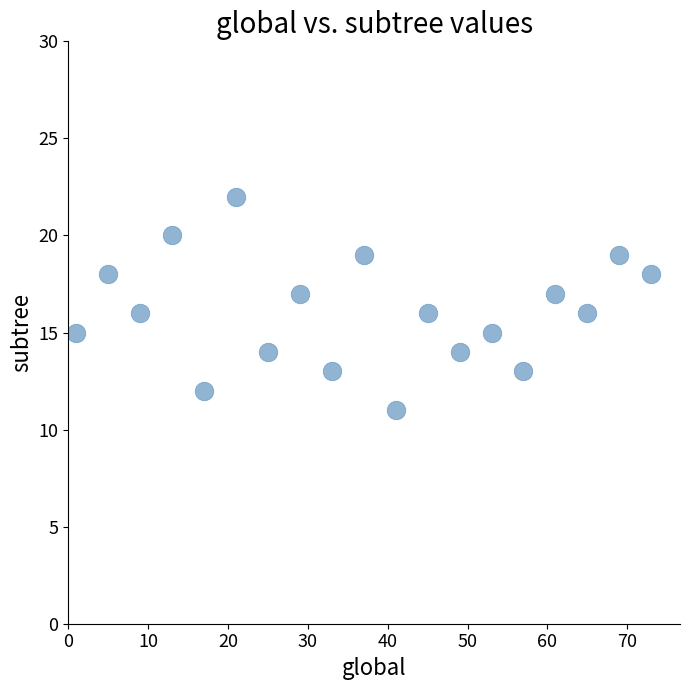

What is the range of Y values (max minus min)?

11